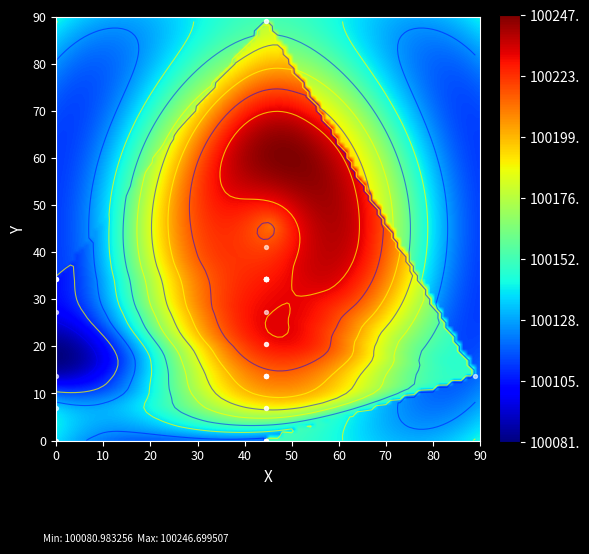

Count the number of categories in the chart.

40